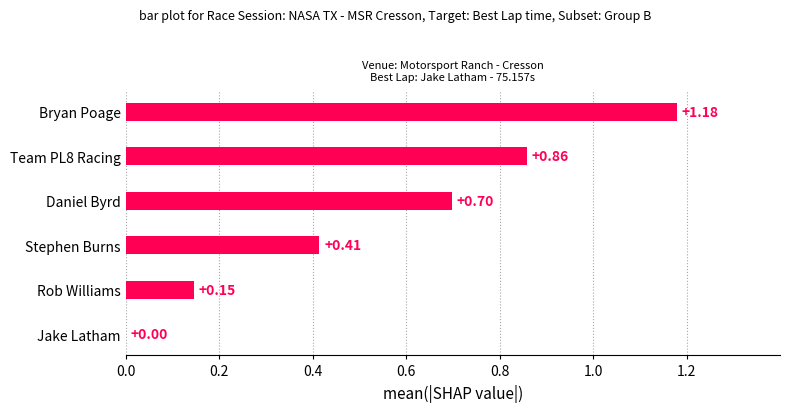

Which label corresponds to the largest value in the chart?

Bryan Poage